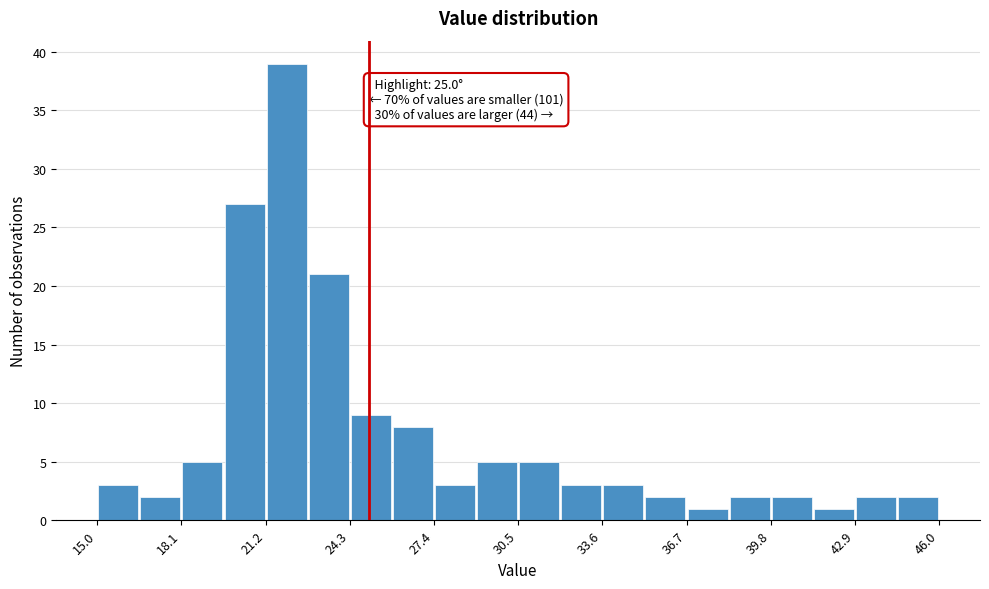

Around what value on the x-axis is the tallest bar? Give the approximate position of its centre, as read against the axis.

22.0